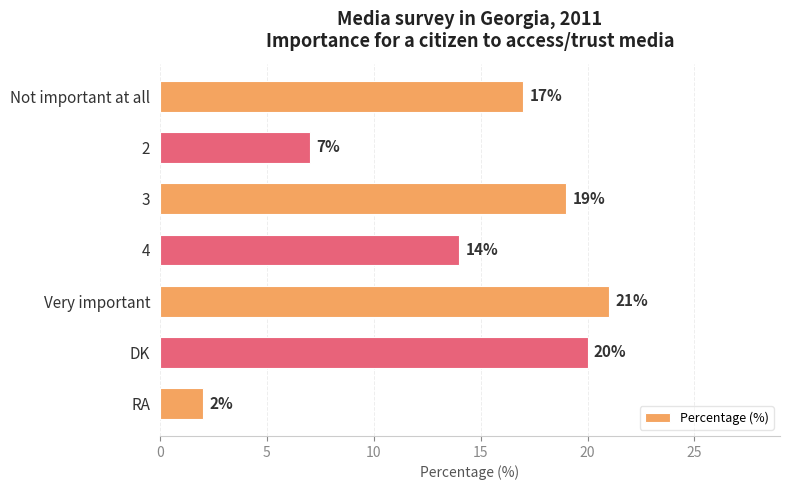

What is the difference between the second highest and second lowest values?

13